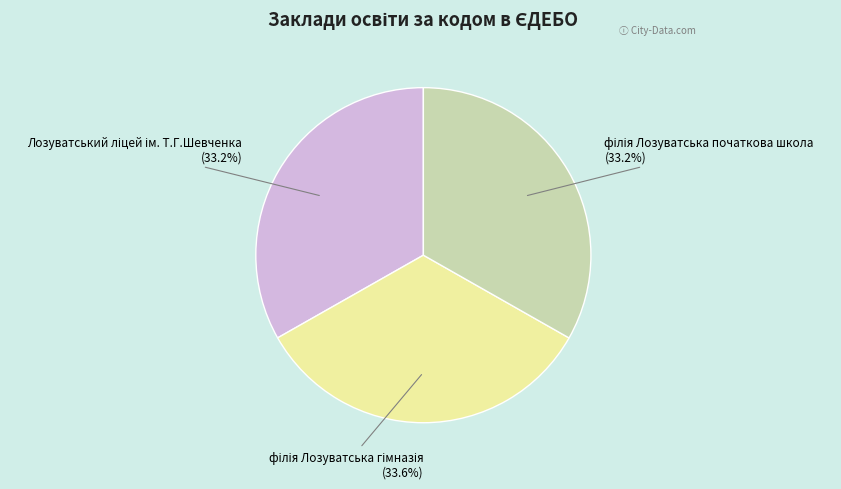

Is there any slice that represents more than half of the pie?

No